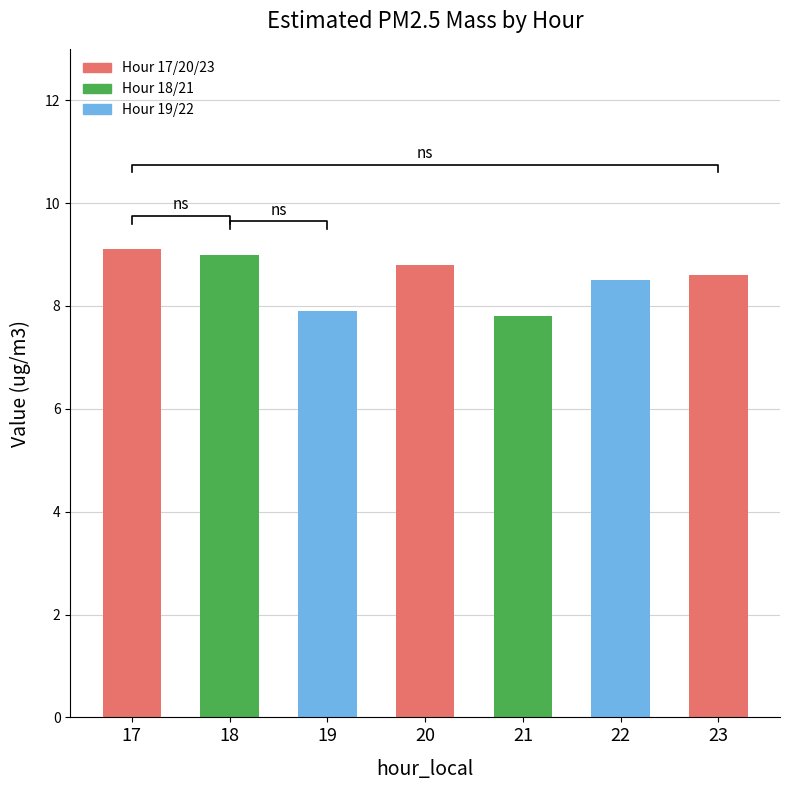

What is the ratio of the value at 20 to the value at 19?

1.1